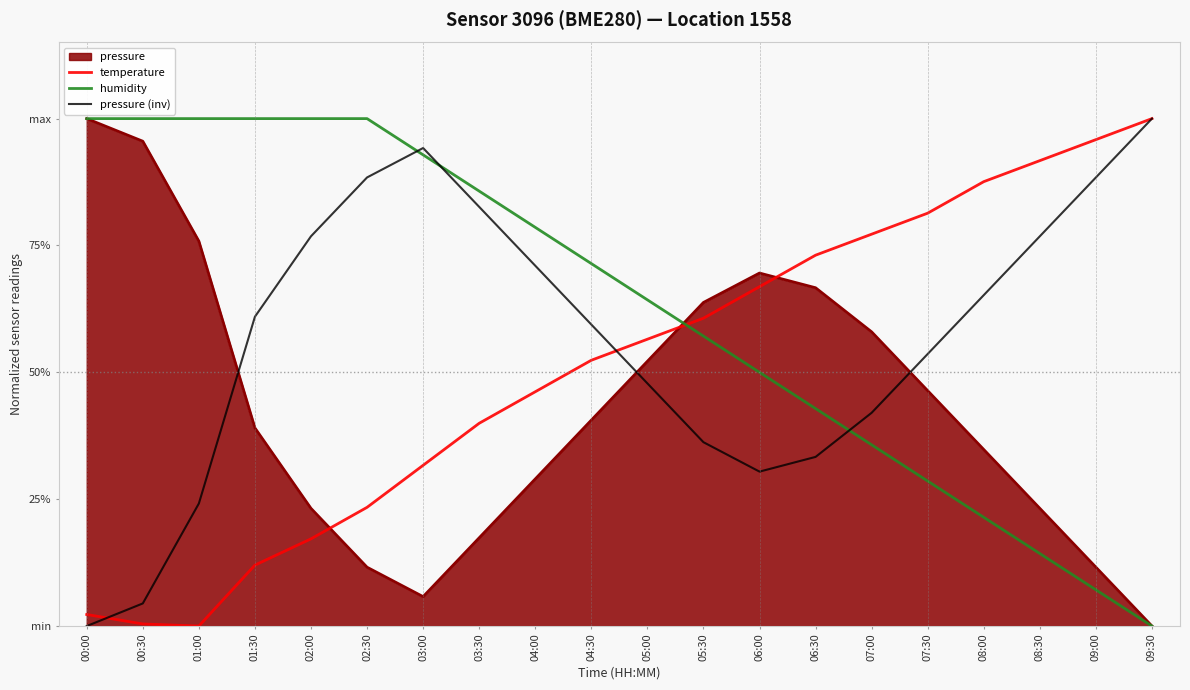

What are all the series names shown in the legend?

pressure, temperature, humidity, pressure (inv)